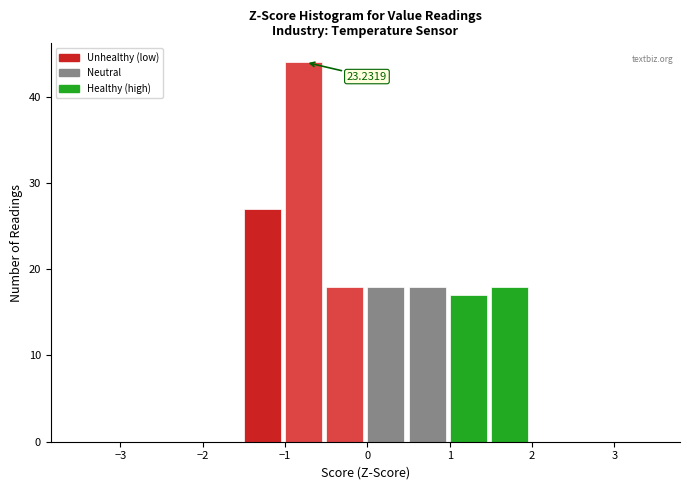

Over which range of the x-axis is the bar tallest?

-1.0 to -0.5